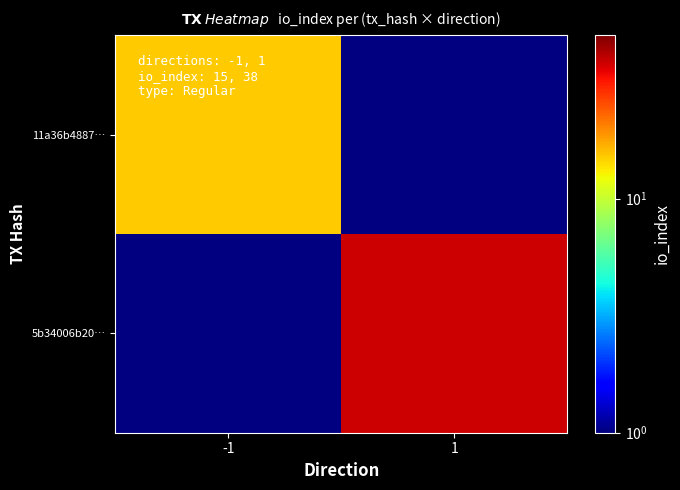

List the series in order of their peak value, lowest first.

11a36b4887…, 5b34006b20…